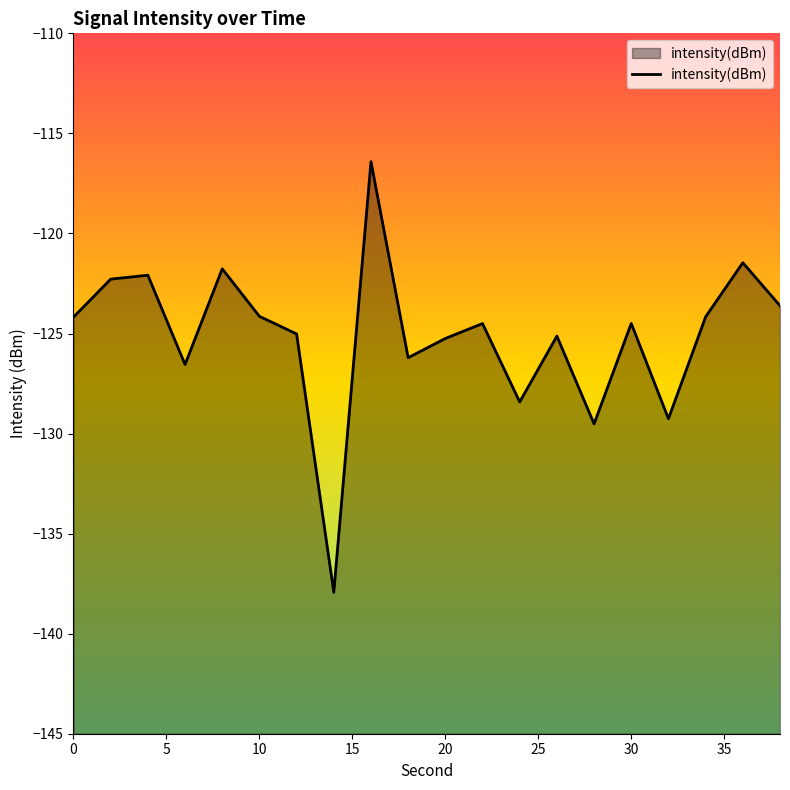

What is the difference between the maximum and minimum values?

21.5